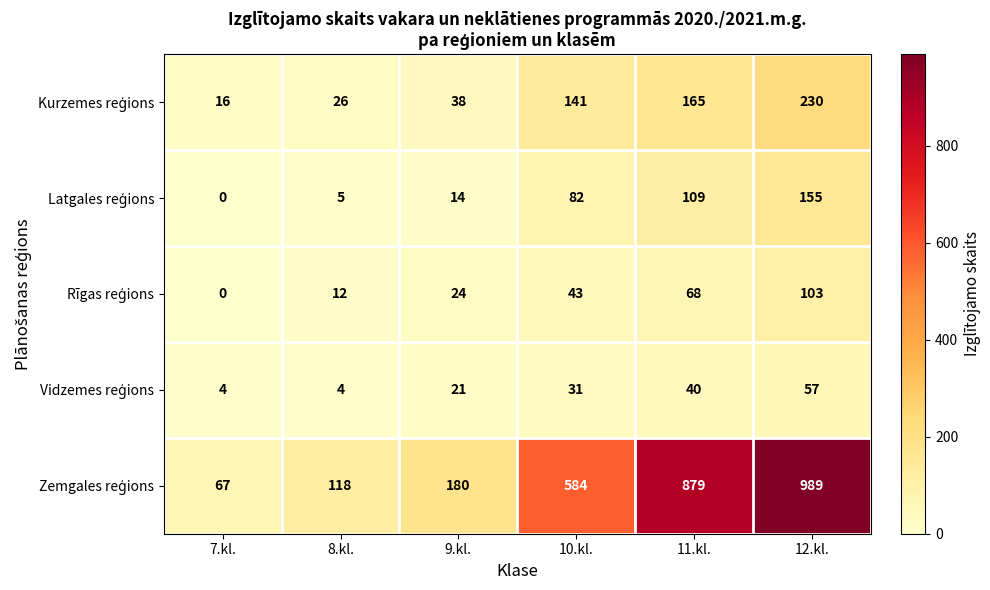

At which category is the sum across all series the highest?

12.kl.